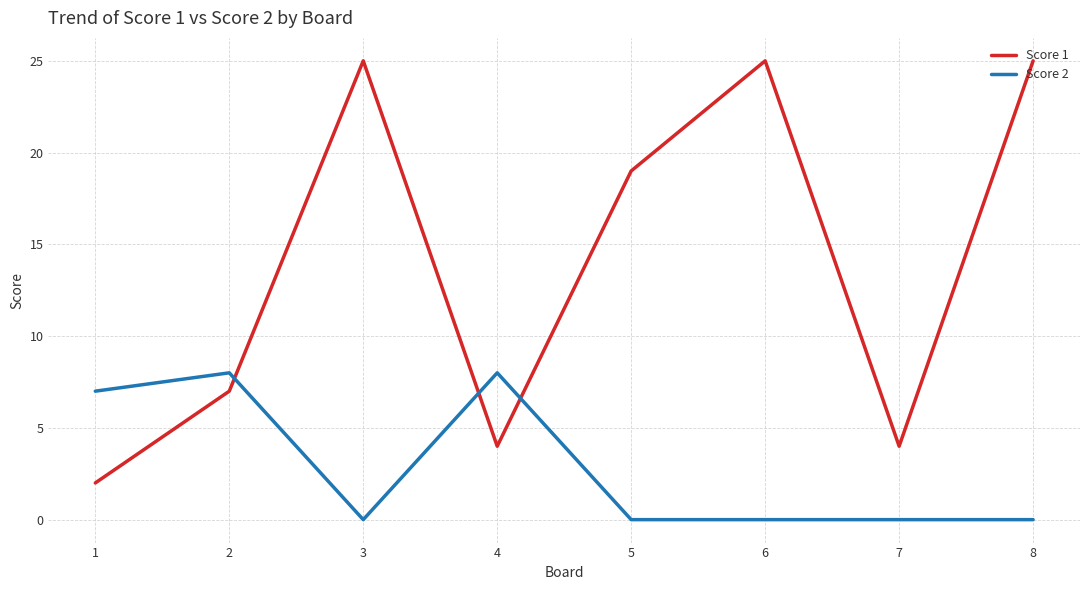

Which series has the widest spread of values?

Score 1